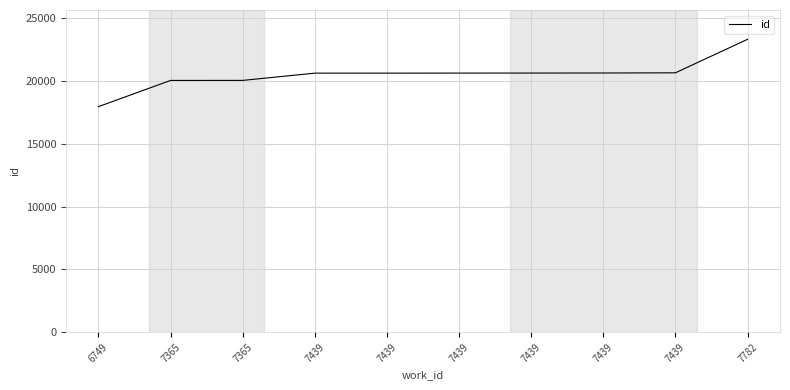

How many lines are shown in the chart?

1